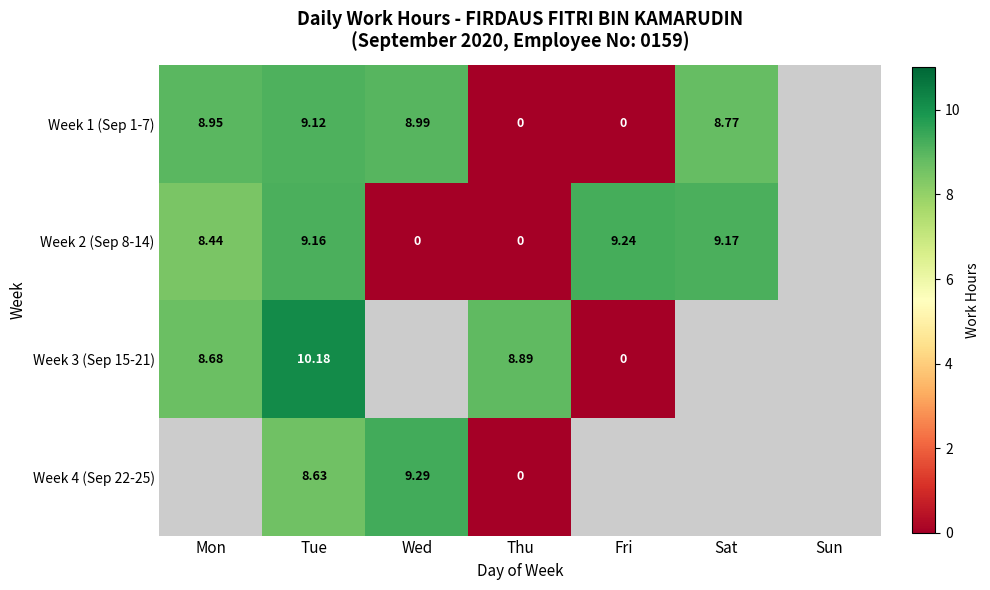

Rank the series at Tue from lowest to highest value.

Week 4 (Sep 22-25), Week 1 (Sep 1-7), Week 2 (Sep 8-14), Week 3 (Sep 15-21)